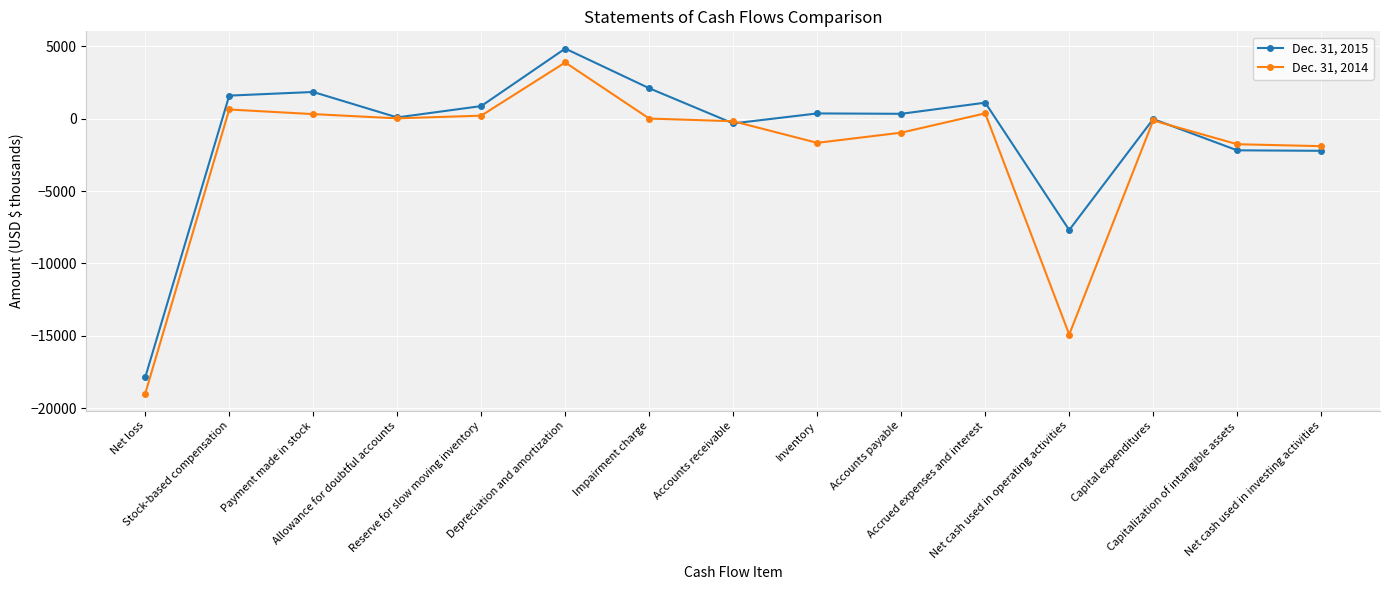

List the series in order of their overall mean, highest first.

Dec. 31, 2015, Dec. 31, 2014